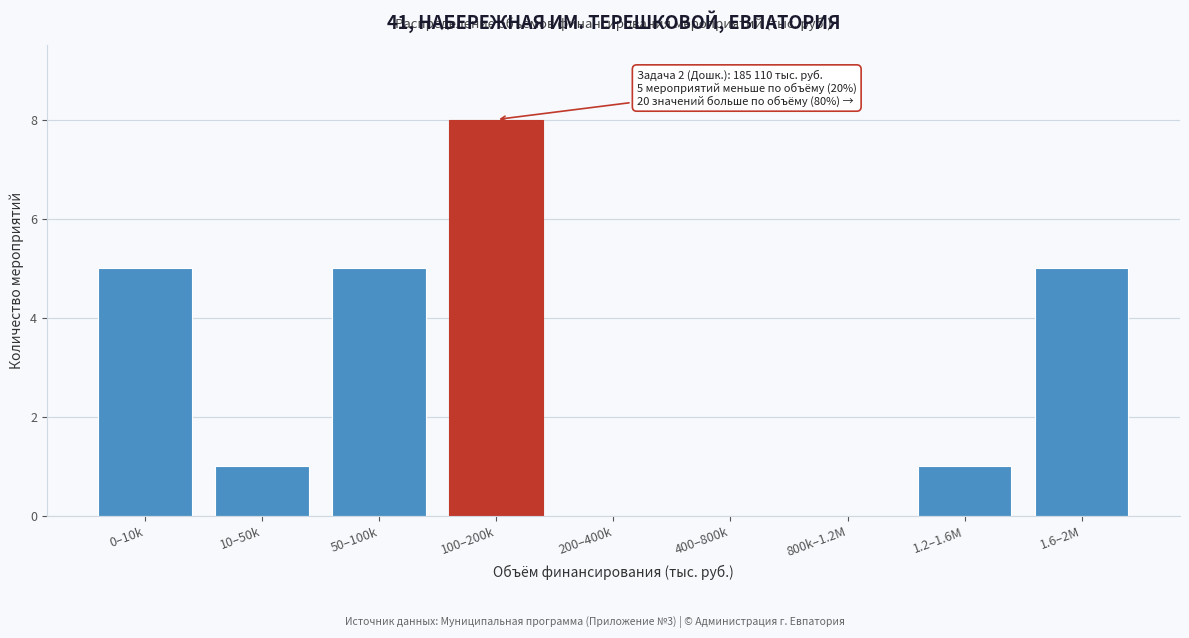

Reading left to right, transcribe all the data shown in this chart.

0–10k=5	10–50k=1	50–100k=5	100–200k=8	200–400k=0	400–800k=0	800k–1.2M=0	1.2–1.6M=1	1.6–2M=5